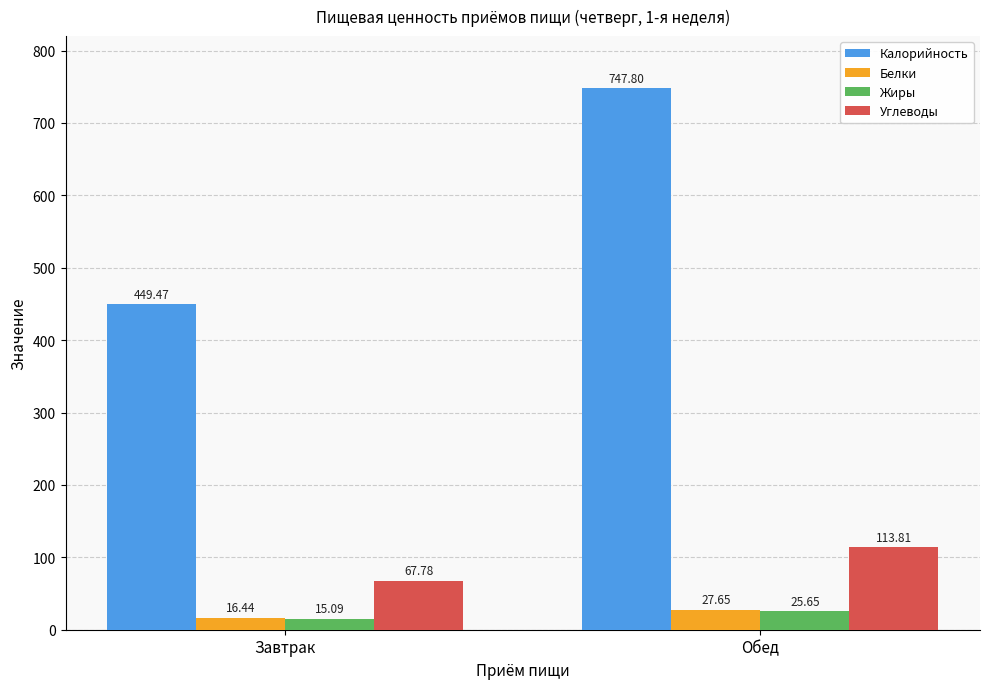

The Калорийность series shows 747.8 at Обед. True or false?

True